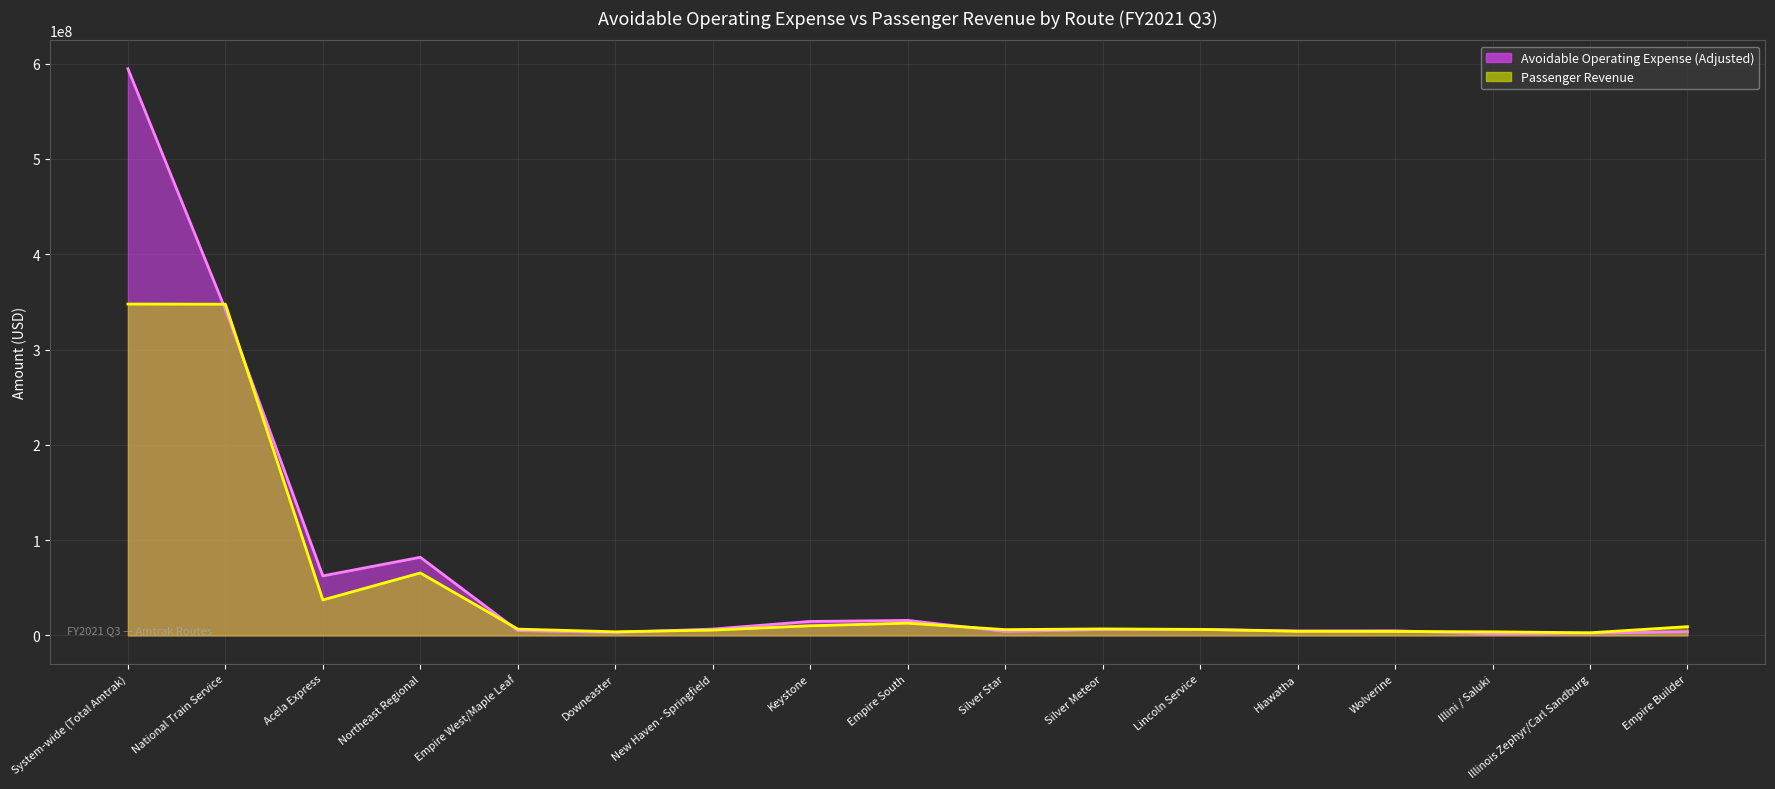

What is the difference between the maximum and minimum values in the Avoidable Operating Expense (Adjusted) series?

592968777.6